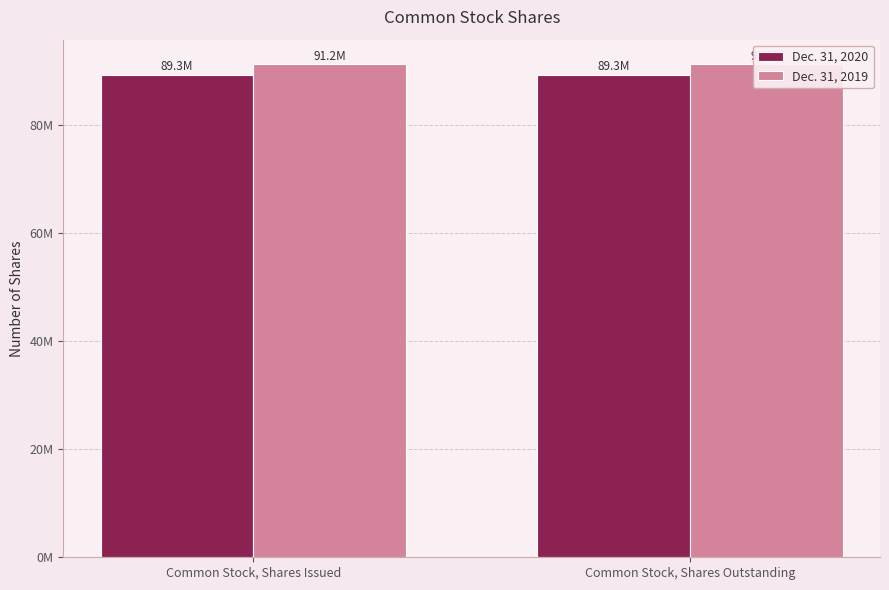

What is the sum of all Dec. 31, 2020 values?

178550004